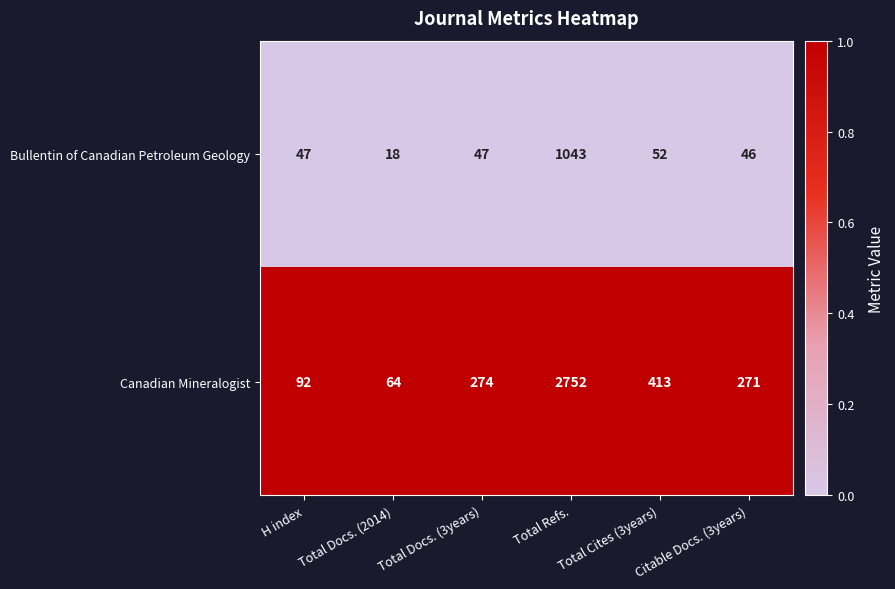

What is the sum of all Bullentin of Canadian Petroleum Geology values?

1253